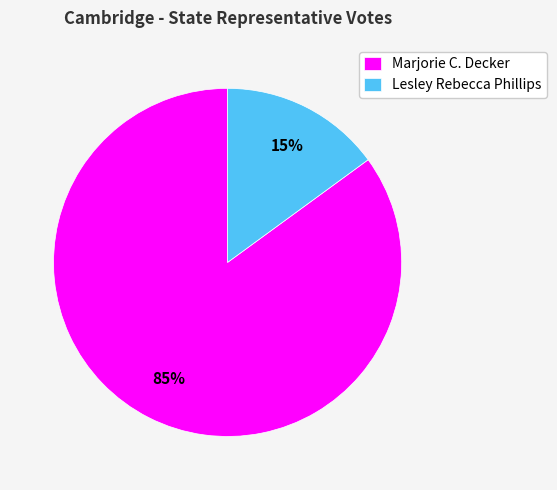

Does Lesley Rebecca Phillips represent more than half of the total?

No